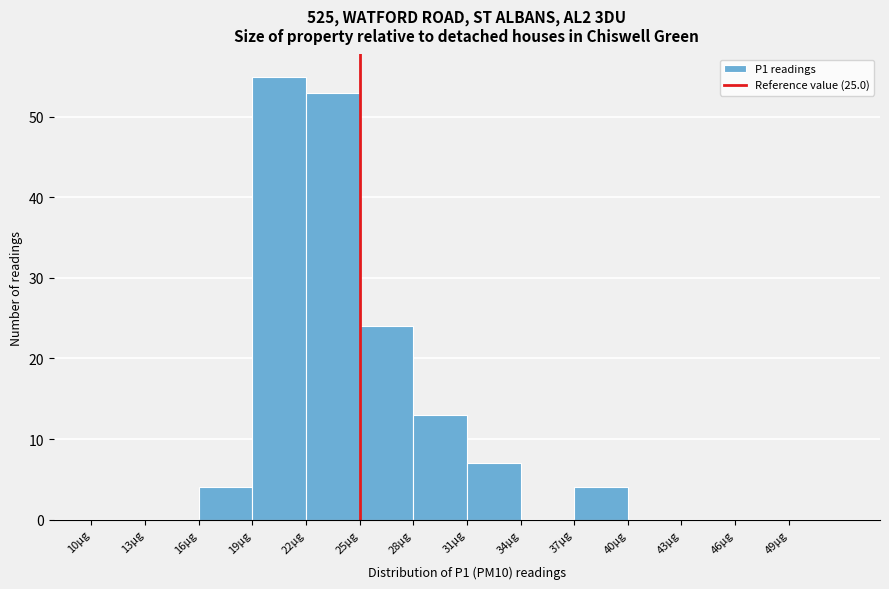

Reading left to right, list every bar in this chart as the range it spans on the x-axis followed by its height. The values are not printed on the chart, so give them approximately, as read against the axis.

10 to 13: 0
13 to 16: 0
16 to 19: 4
19 to 22: 55
22 to 25: 53
25 to 28: 24
28 to 31: 13
31 to 34: 7
34 to 37: 0
37 to 40: 4
40 to 43: 0
43 to 46: 0
46 to 49: 0
49 to 52: 0